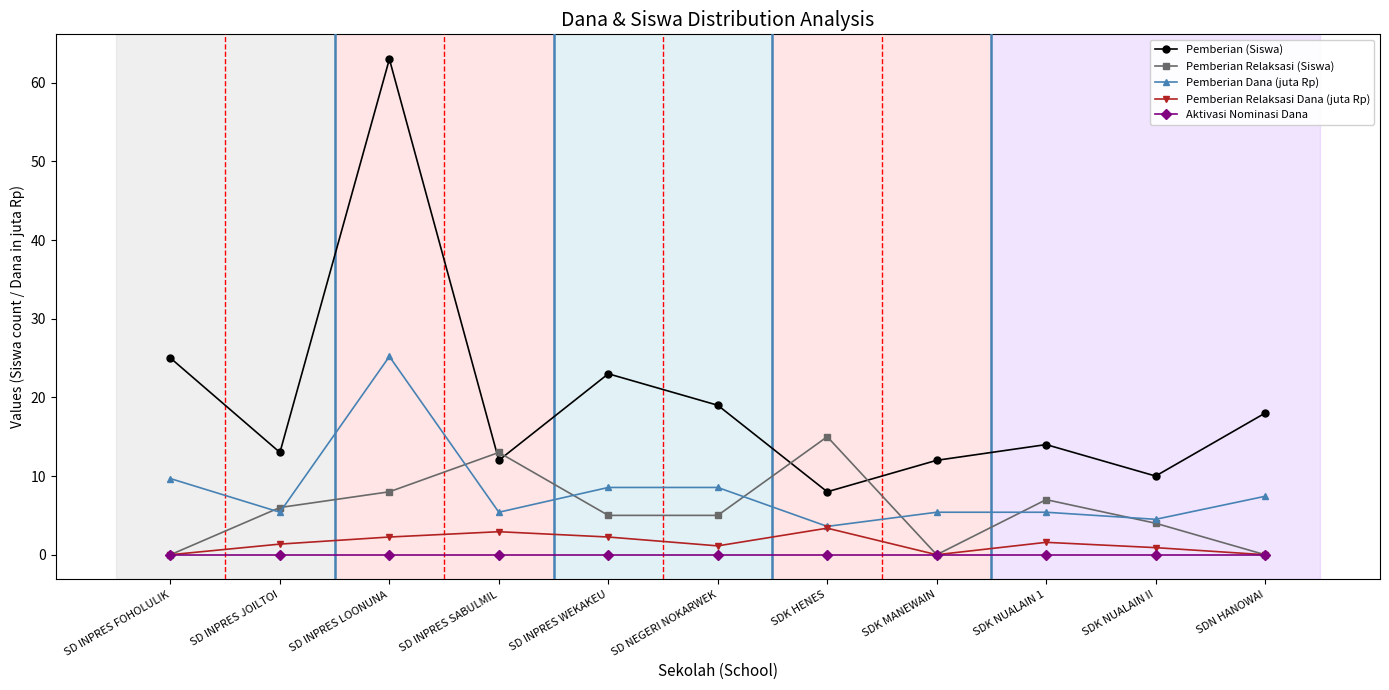

Which series ends up on top after the final intersection of Pemberian Relaksasi (Siswa) and Pemberian (Siswa)?

Pemberian (Siswa)